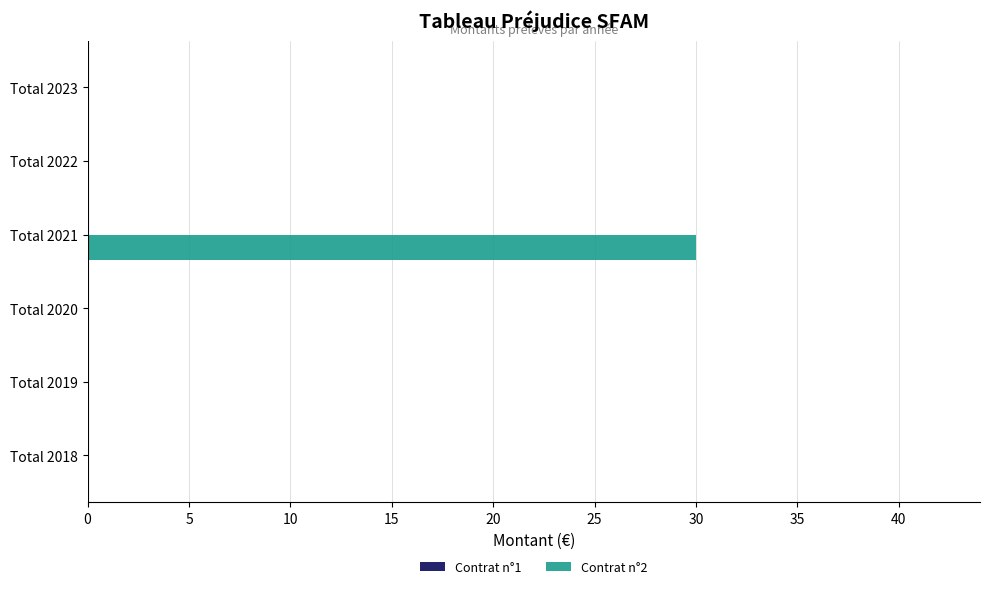

What is the change in value from Total 2021 to Total 2020?

-30